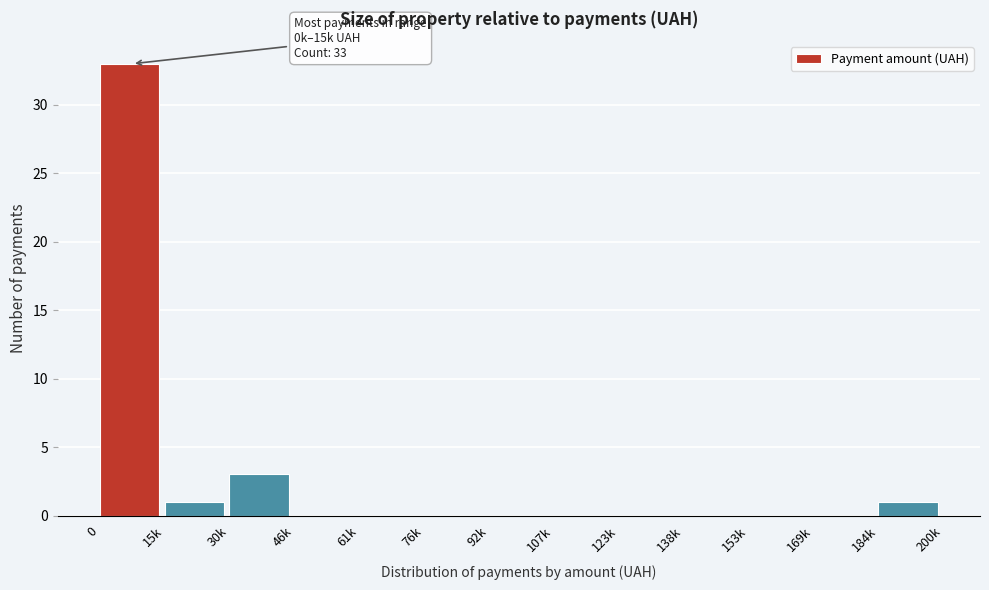

Reading right to left, extract all data points from this chart.

184k=1	169k=0	153k=0	138k=0	123k=0	107k=0	92k=0	76k=0	61k=0	46k=0	30k=3	15k=1	0=33